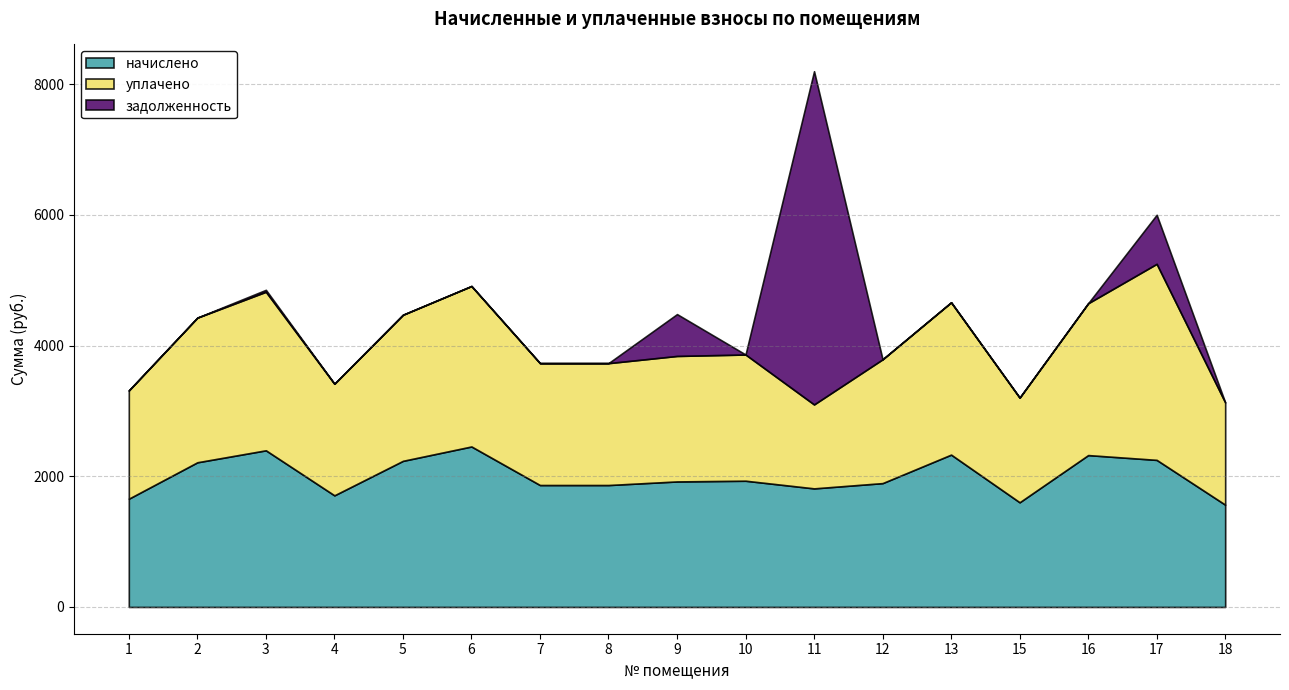

At which category is the sum across all series the highest?

11